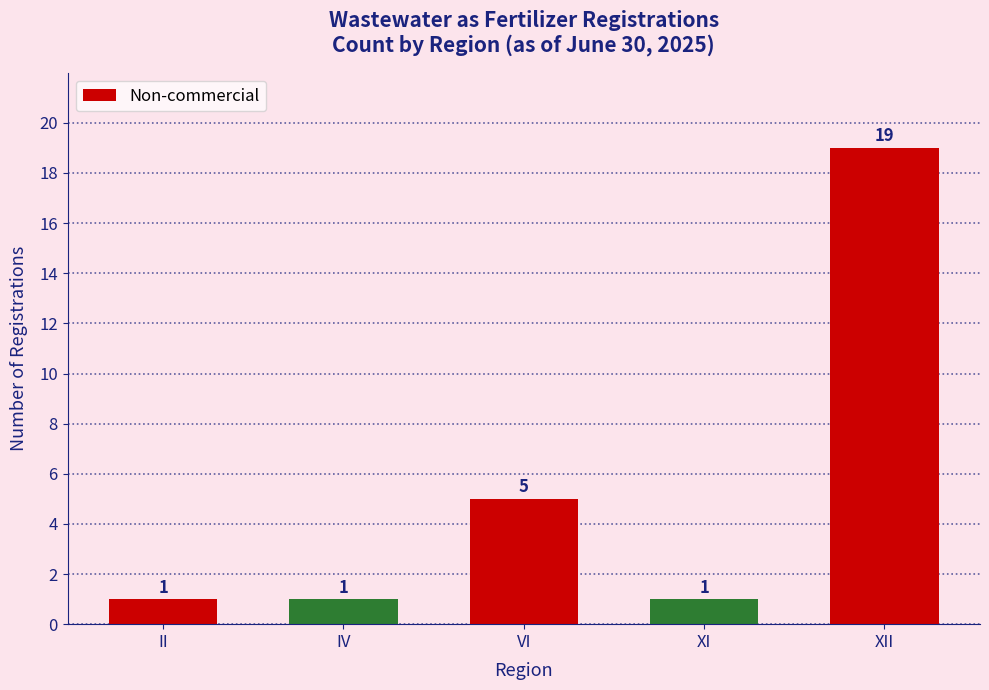

What is the change in value from IV to VI?

+4